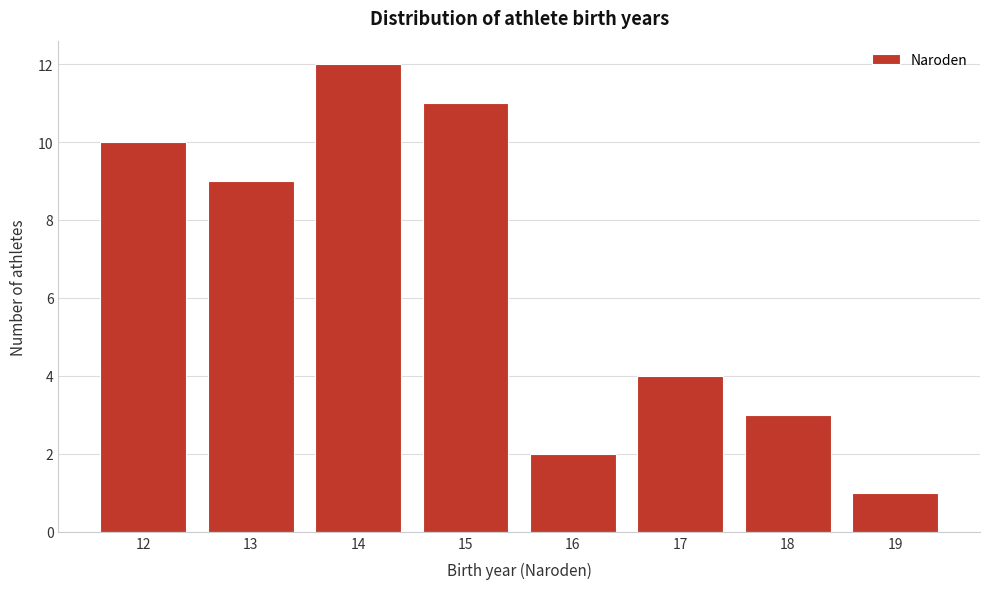

Reading left to right, extract all data points from this chart.

10	9	12	11	2	4	3	1